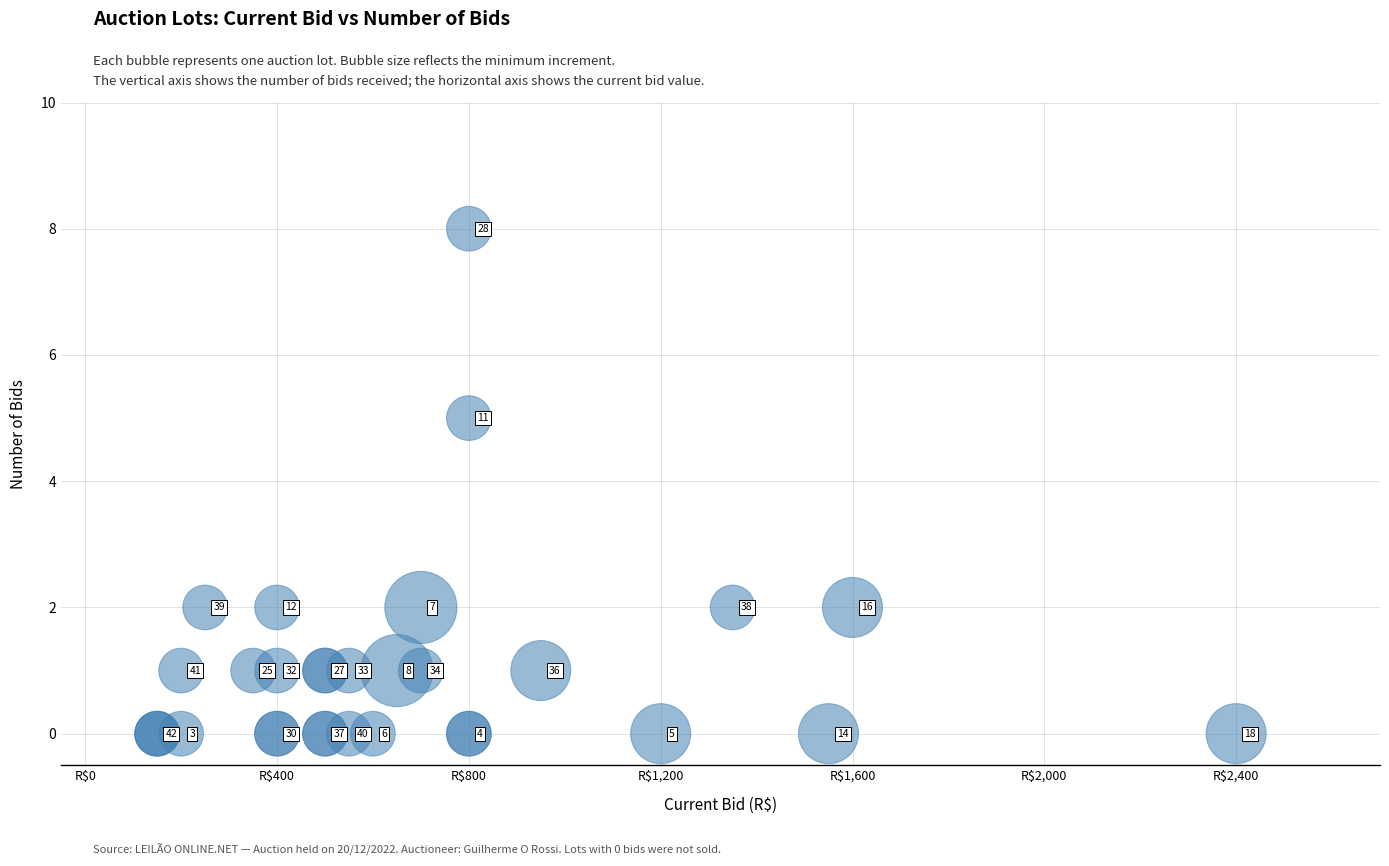

What Y value in the scatter plot is closest to 4?

5